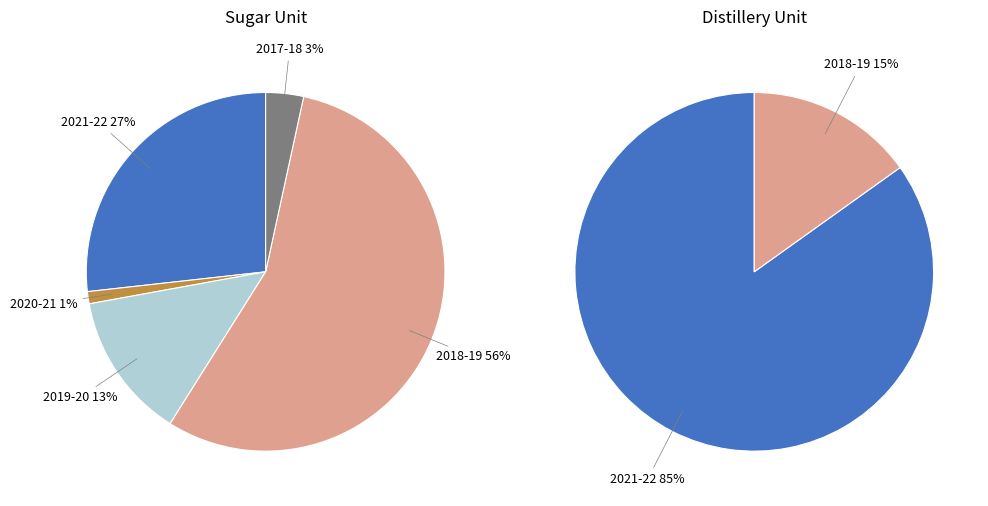

Is there a majority slice in this chart?

Yes